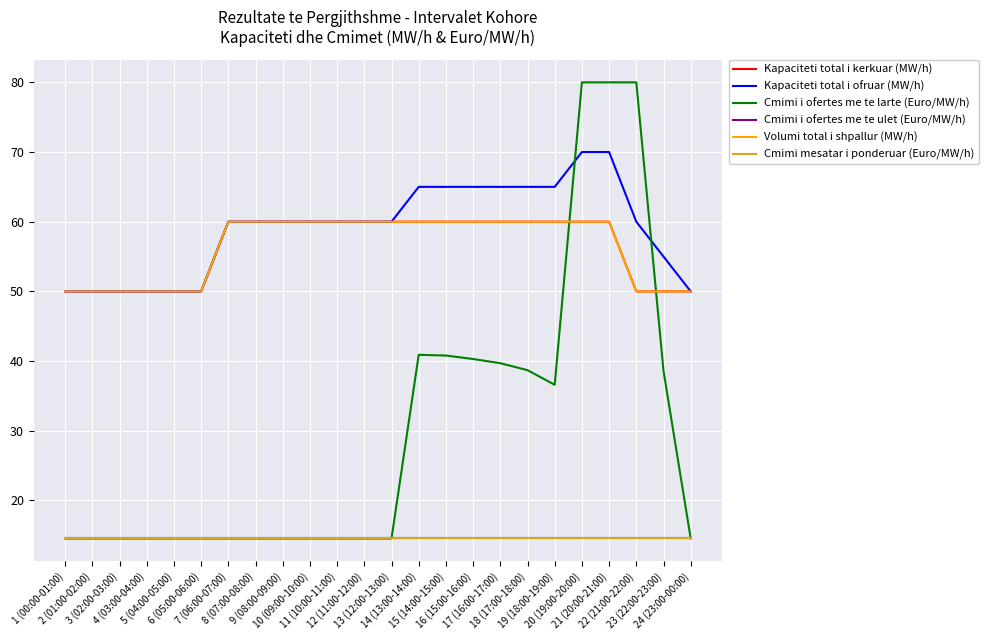

At how many categories does at least one series exceed 53?

17